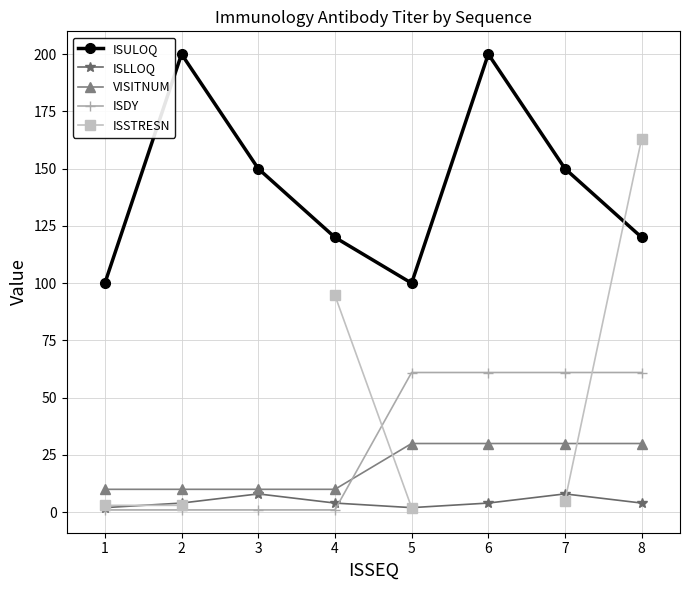

At which category is the sum across all series the highest?

8